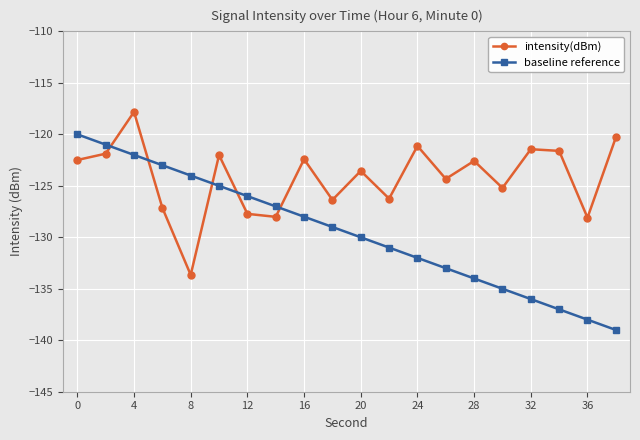

Which series has the largest total across all categories?

intensity(dBm)